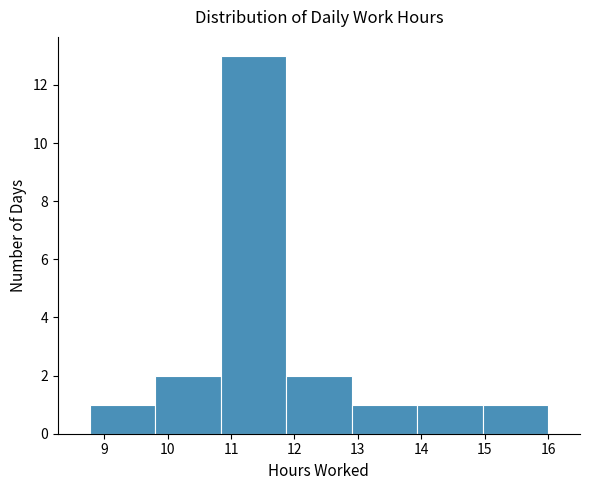

Reading left to right, list every bar in this chart as the range it spans on the x-axis followed by its height. Neither the bar edges nor the heights are printed on the chart, so give them approximately, as read against the axes.

8.8 to 9.8: 1
9.8 to 10.8: 2
10.8 to 11.9: 13
11.9 to 12.9: 2
12.9 to 13.9: 1
13.9 to 15.0: 1
15.0 to 16.0: 1